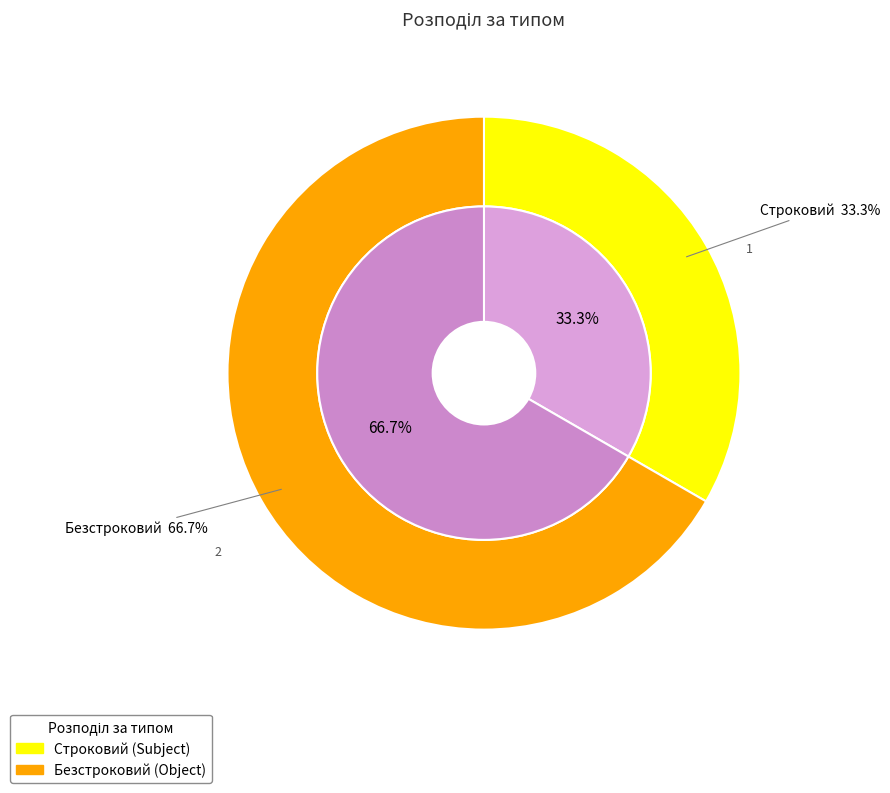

Which slice is the smallest?

Строковий